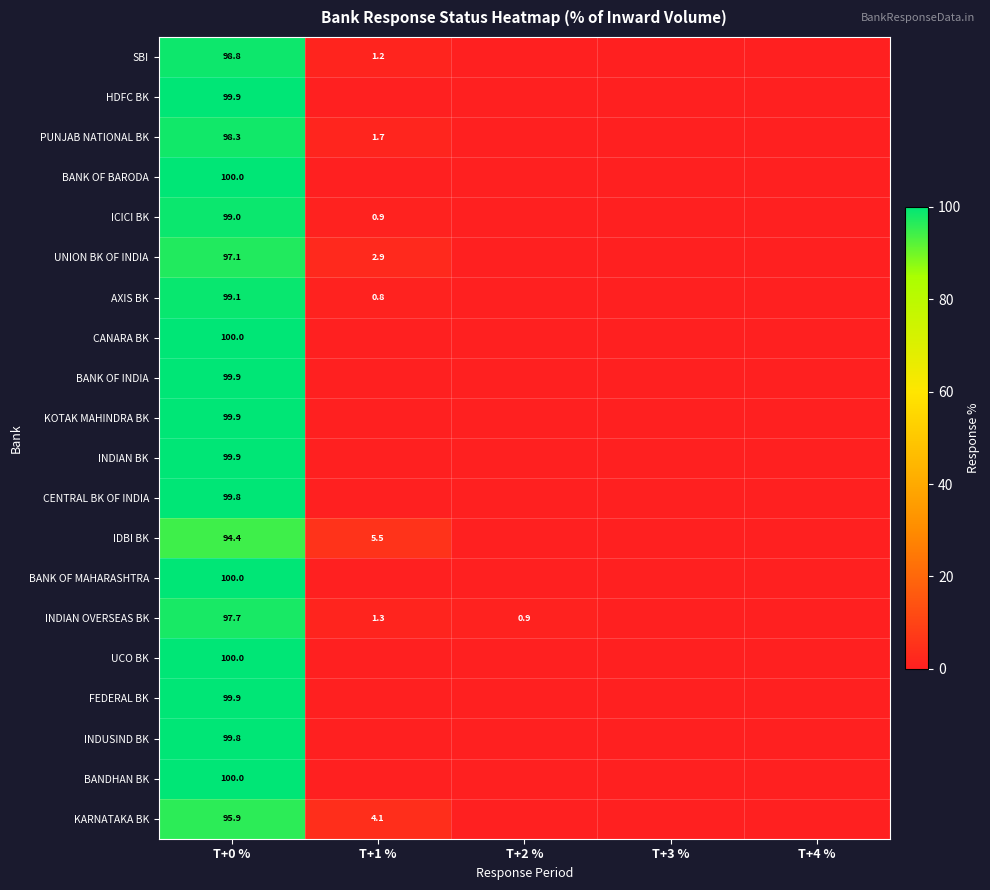

Count the number of categories in the chart.

5